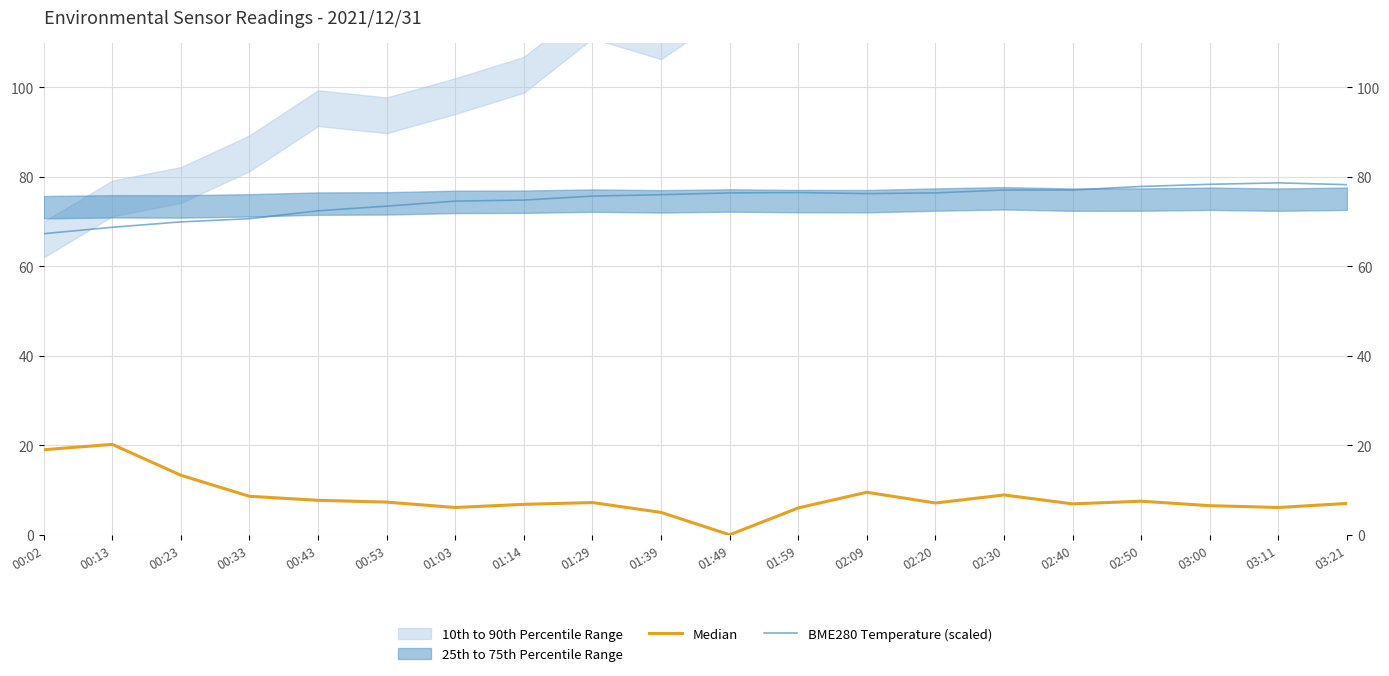

Where does the Median series first go above 7?

00:02